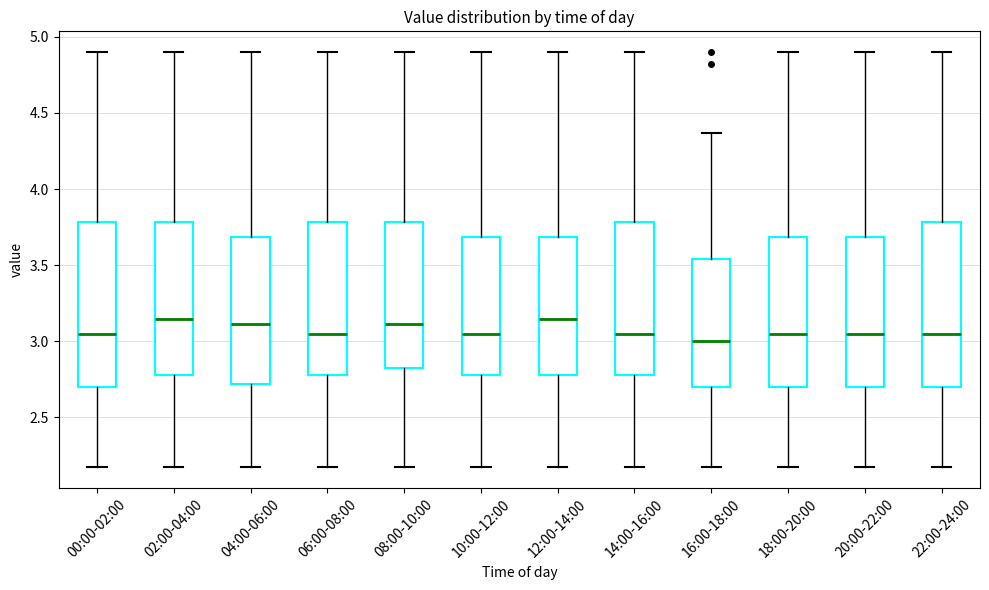

Where is the lower edge of the box for 18:00-20:00 on the y-axis? The values are not printed on the chart, so give them approximately, as read against the axis.

2.70